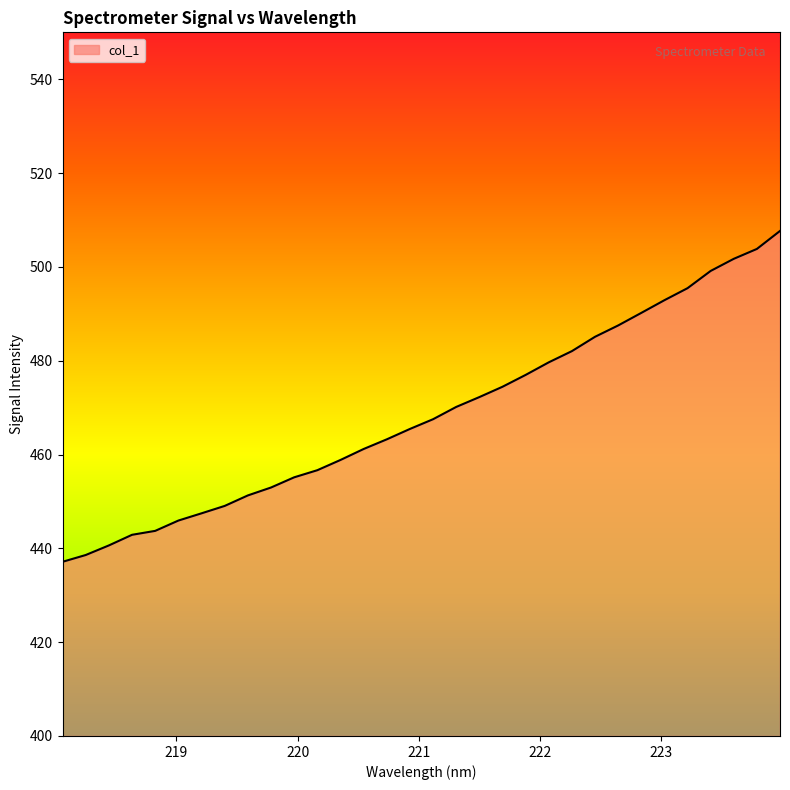

What is the smallest value displayed?

437.1